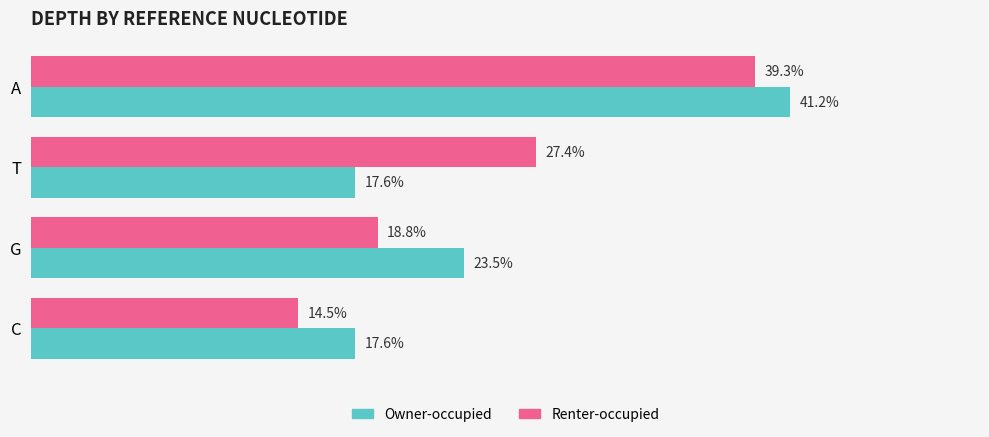

Where is Owner-occupied nearest to the value 29?

G